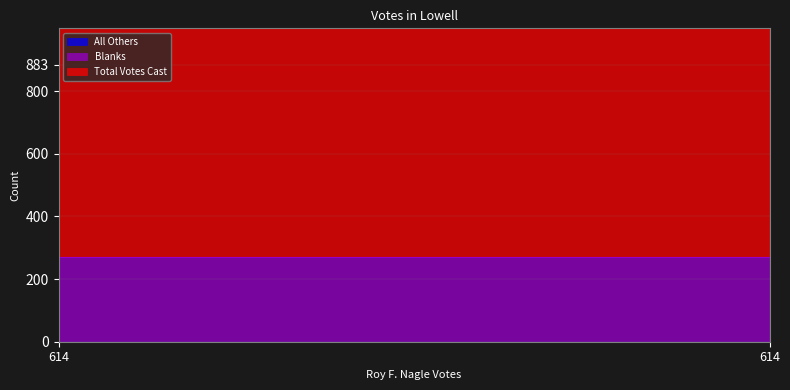

Rank the series by their maximum value, from highest to lowest.

Total Votes Cast, Blanks, All Others